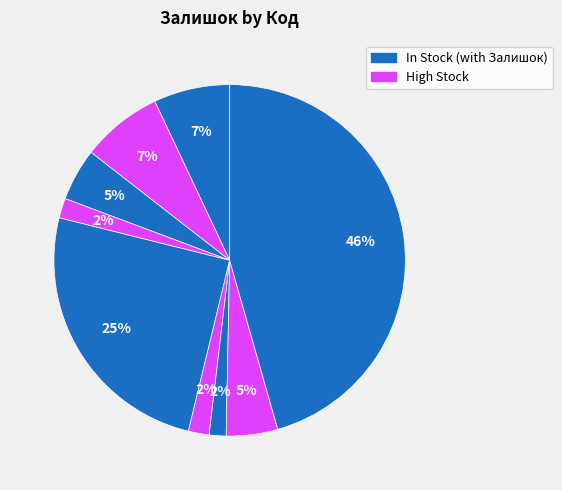

Is there a majority slice in this chart?

No